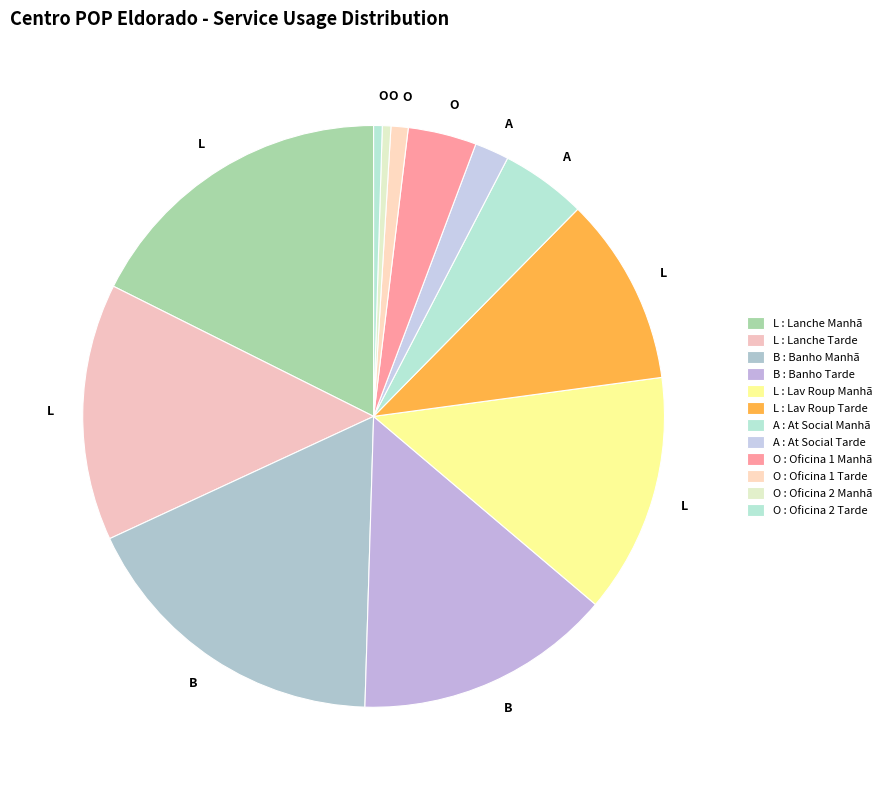

Count the number of slices in the pie.

12